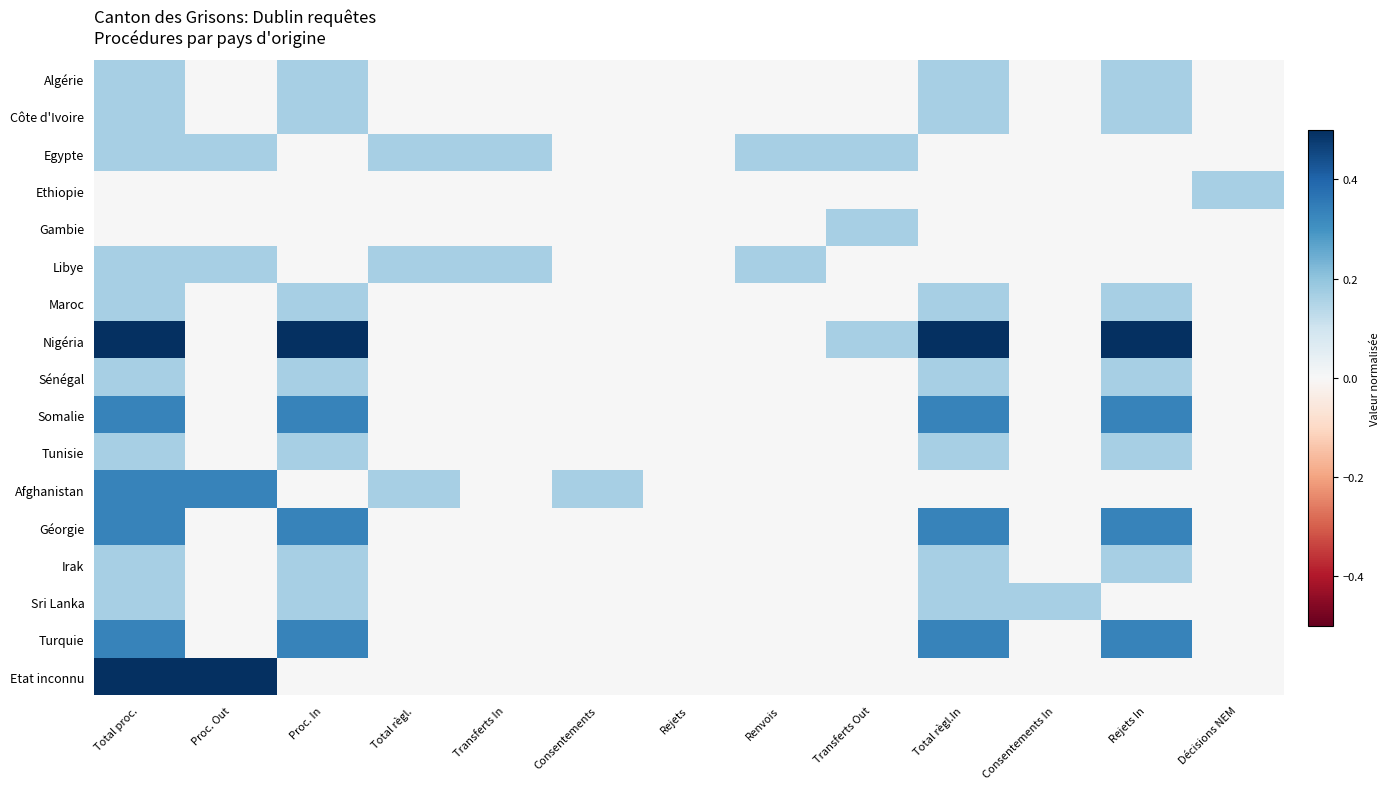

Which series has the widest spread of values?

Nigéria